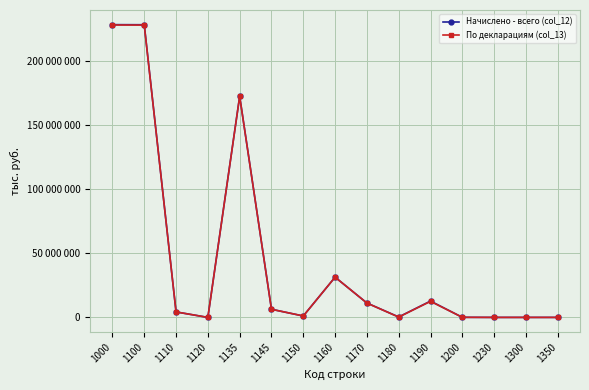

List the series in order of their peak value, highest first.

Начислено - всего (col_12), По декларациям (col_13)